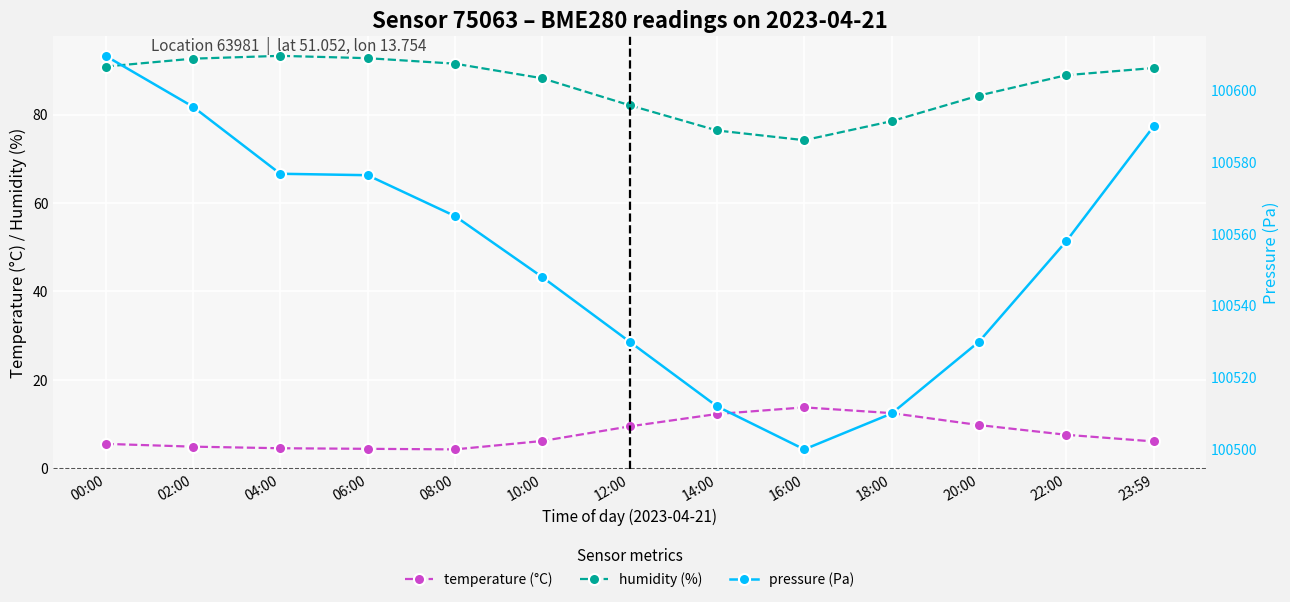

List the series in order of their peak value, lowest first.

temperature (°C), humidity (%), pressure (Pa)